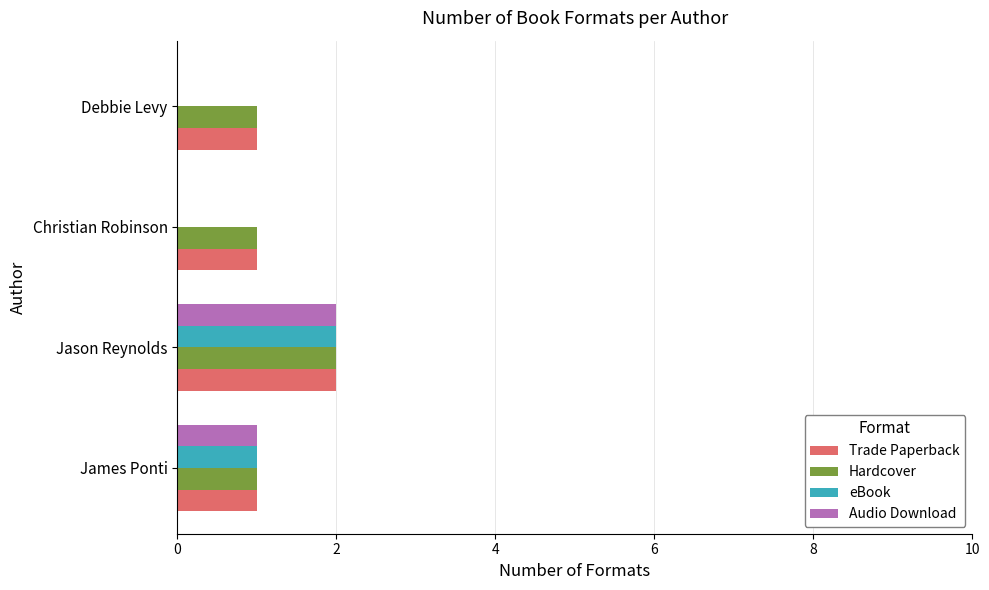

Is the value of Hardcover at Jason Reynolds greater than the value of Trade Paperback at Debbie Levy?

Yes